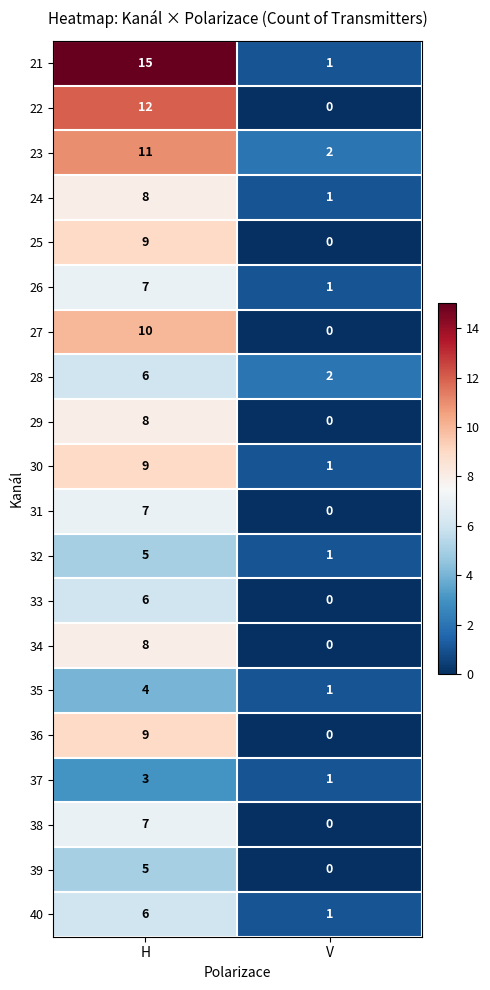

The 33 series shows 6 at H. True or false?

True